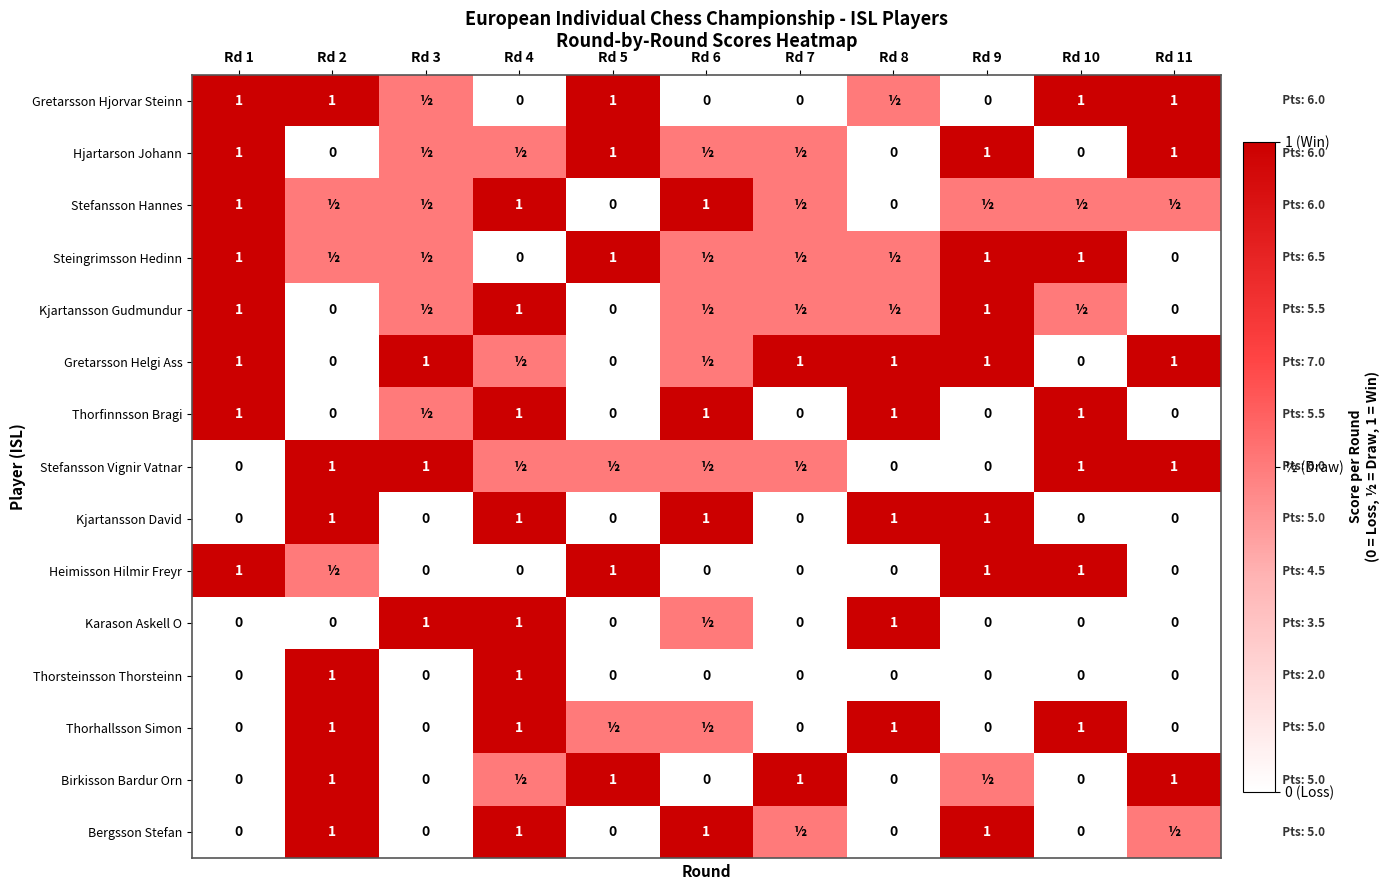

What is the difference between the Stefansson Vignir Vatnar values at Rd 1 and Rd 11?

1.0